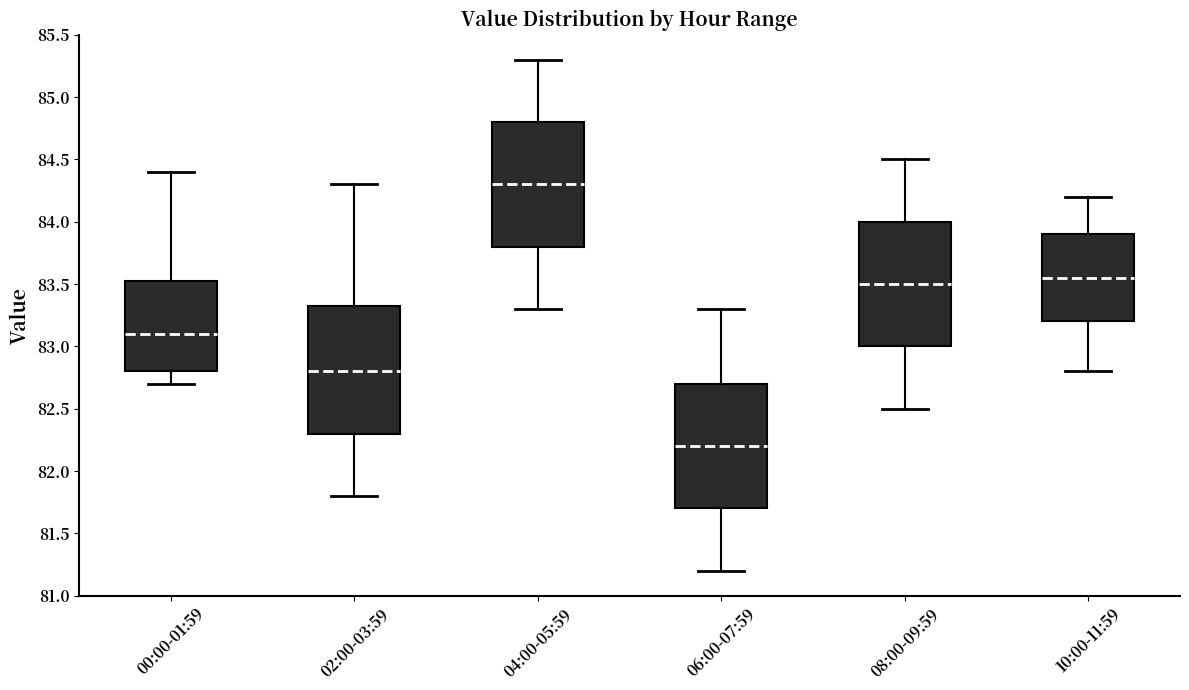

Reading left to right, read every box against the y-axis: the position of its median line, the range the box covers, and the ends of its whiskers. The values are not printed on the chart, so give them approximately, as read against the axis.

00:00-01:59: median 83.10, box 82.80 to 83.55, whiskers 82.70 to 84.40
02:00-03:59: median 82.80, box 82.30 to 83.35, whiskers 81.80 to 84.30
04:00-05:59: median 84.30, box 83.80 to 84.80, whiskers 83.30 to 85.30
06:00-07:59: median 82.20, box 81.70 to 82.70, whiskers 81.20 to 83.30
08:00-09:59: median 83.50, box 83.00 to 84.00, whiskers 82.50 to 84.50
10:00-11:59: median 83.55, box 83.20 to 83.90, whiskers 82.80 to 84.20